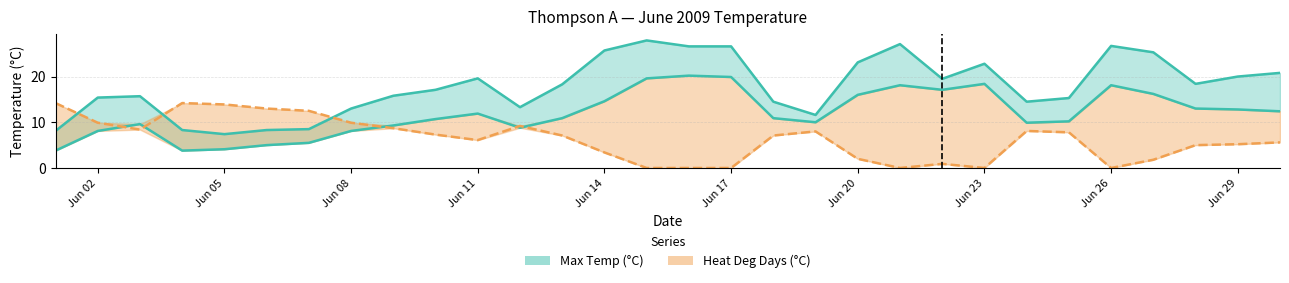

What position from the right is Jun 14?

17